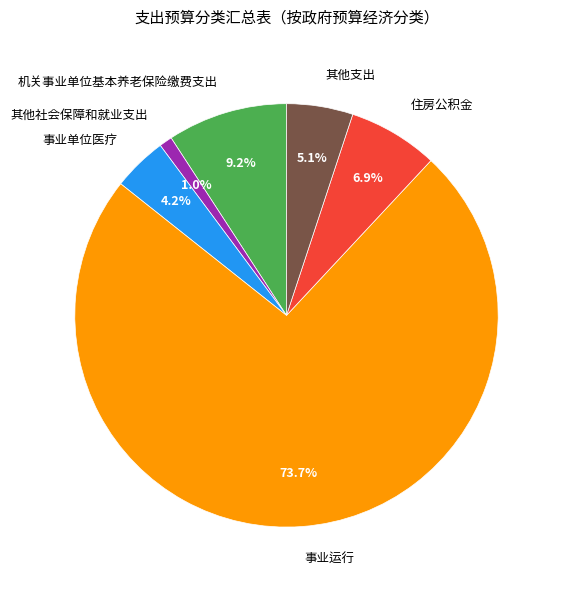

What portion of the pie excludes 事业单位医疗?

95.8%